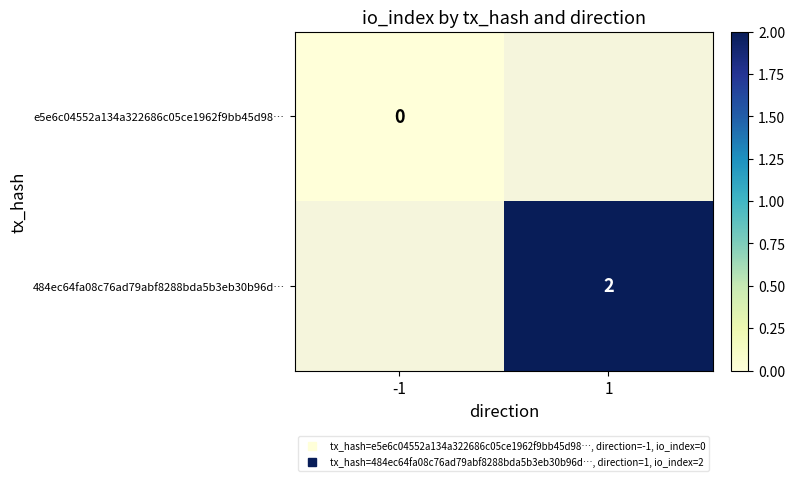

Count the number of data series in this chart.

2